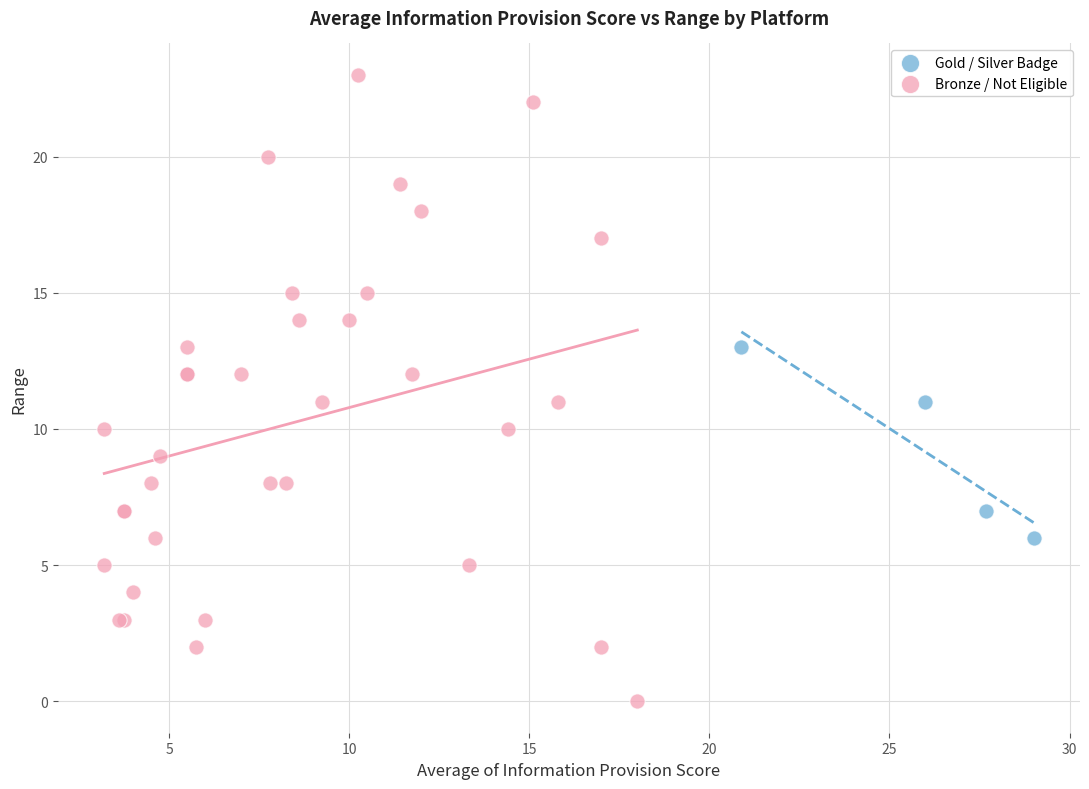

Which series contains the highest Y value?

Bronze / Not Eligible